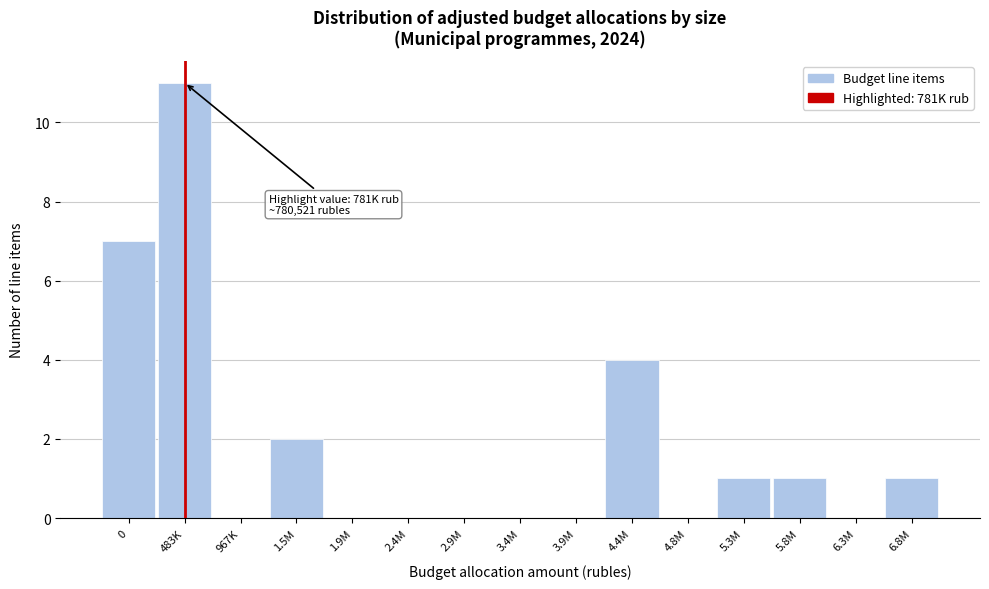

Reading right to left, what are all the values shown in this chart?

6.8M=1	6.3M=0	5.8M=1	5.3M=1	4.8M=0	4.4M=4	3.9M=0	3.4M=0	2.9M=0	2.4M=0	1.9M=0	1.5M=2	967K=0	483K=11	0=7